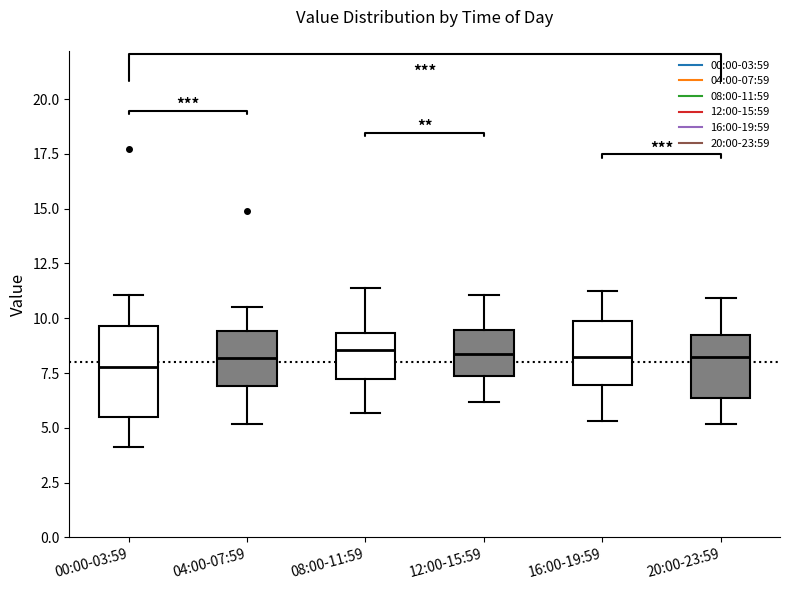

Reading left to right, transcribe this box plot: for each box, give where its median line is, the range the box spans, and where its two whiskers end, as read against the y-axis. The values are not printed on the chart, so give them approximately, as read against the axis.

00:00-03:59: median 8.0, box 5.5 to 9.5, whiskers 4.0 to 11.0
04:00-07:59: median 8.0, box 7.0 to 9.5, whiskers 5.0 to 10.5
08:00-11:59: median 8.5, box 7.0 to 9.5, whiskers 5.5 to 11.5
12:00-15:59: median 8.5, box 7.5 to 9.5, whiskers 6.0 to 11.0
16:00-19:59: median 8.5, box 7.0 to 10.0, whiskers 5.5 to 11.0
20:00-23:59: median 8.5, box 6.5 to 9.0, whiskers 5.0 to 11.0